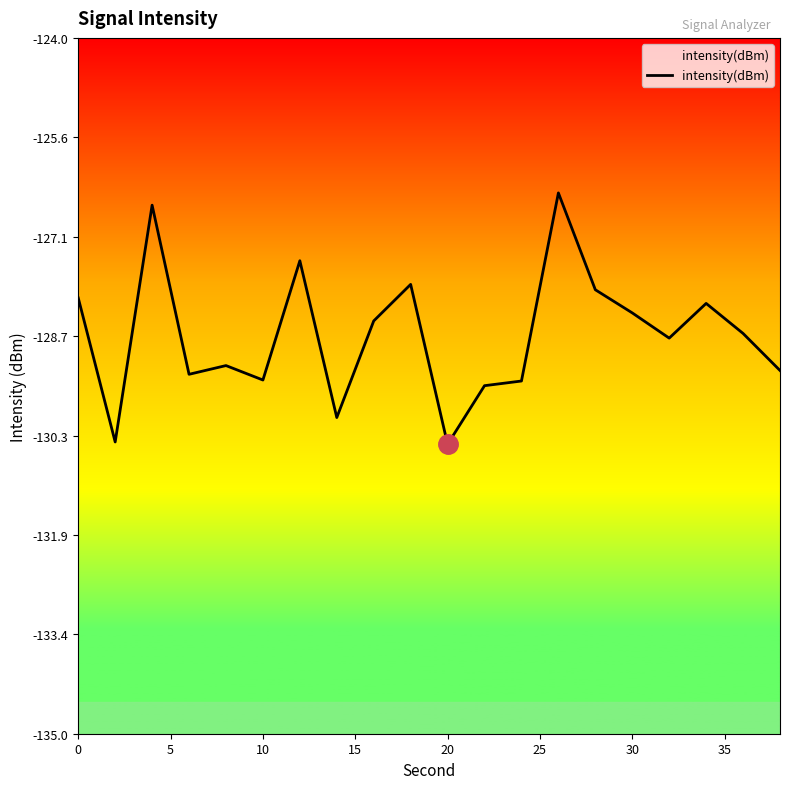

True or false: there are more than 1 points higher than both neighbors.

True